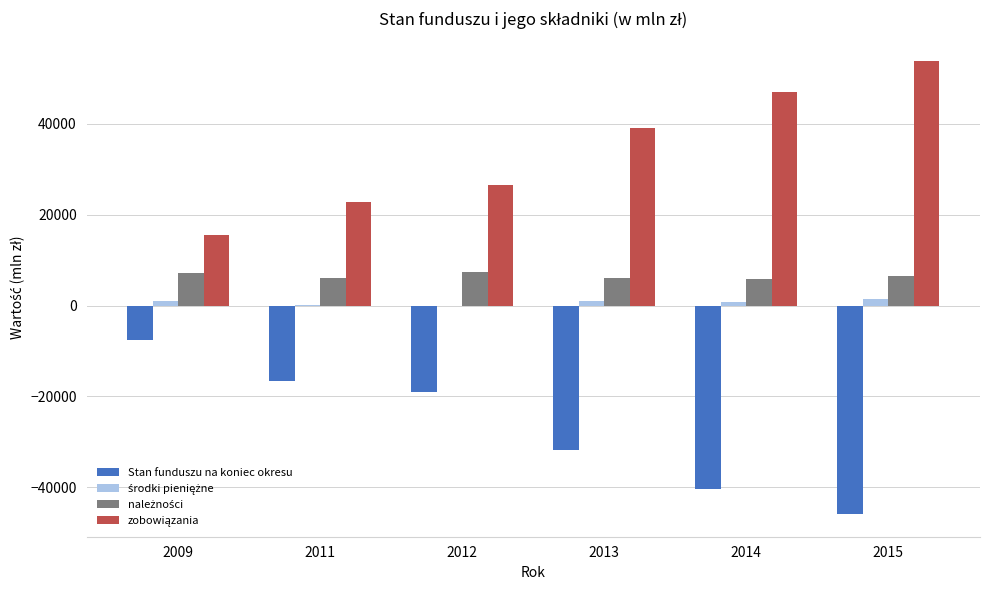

What is the maximum value shown in the chart?

53781.5